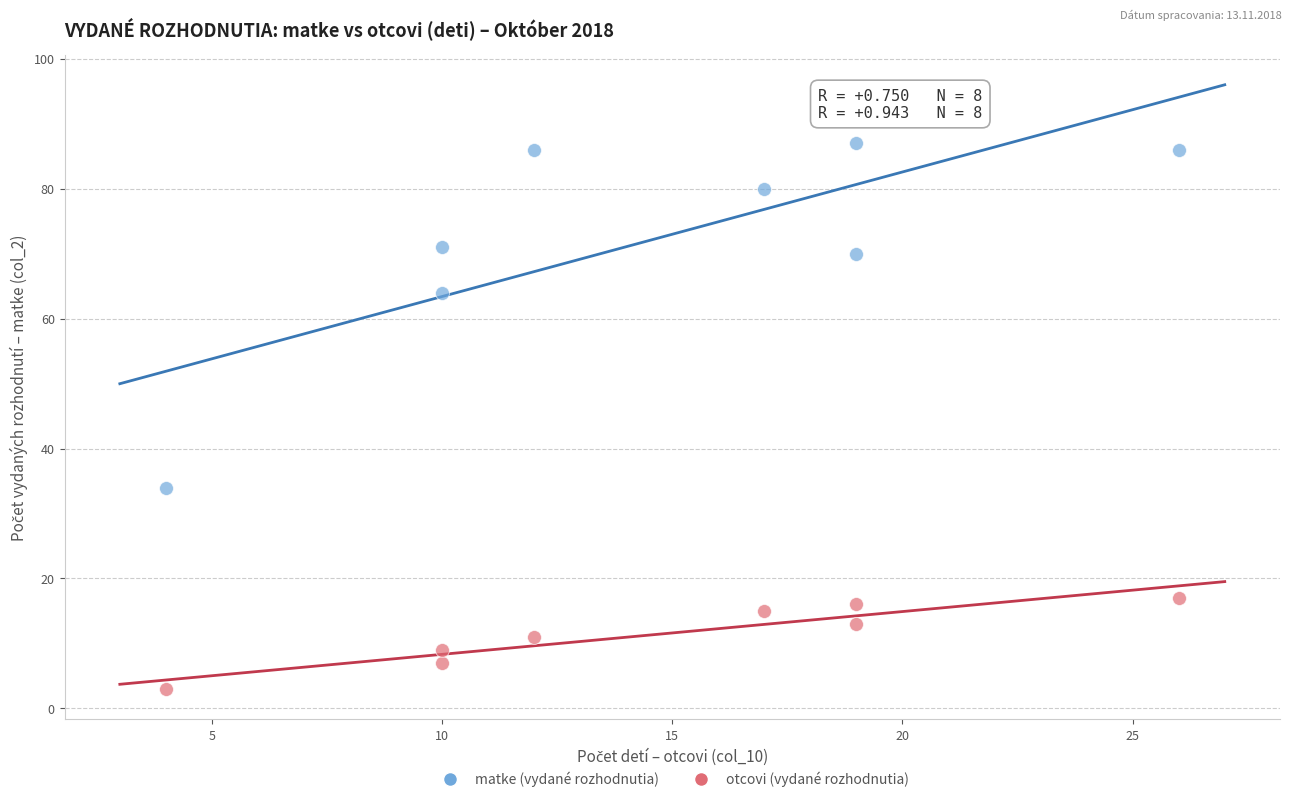

Which series contains the lowest Y value?

otcovi (vydané rozhodnutia)